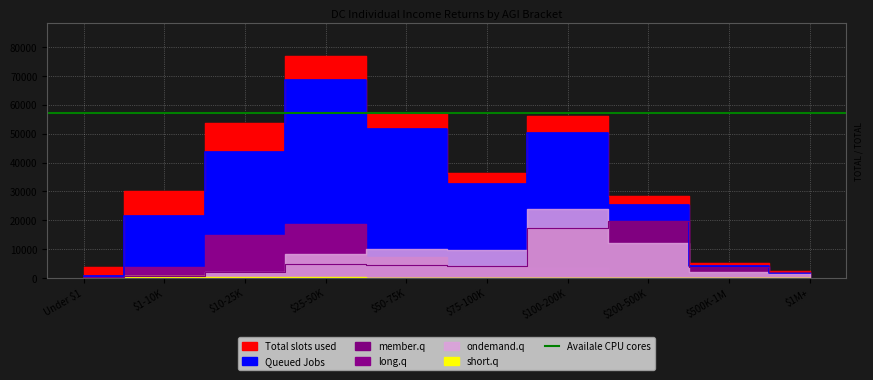

What is the sum of all Queued Jobs values?

300130